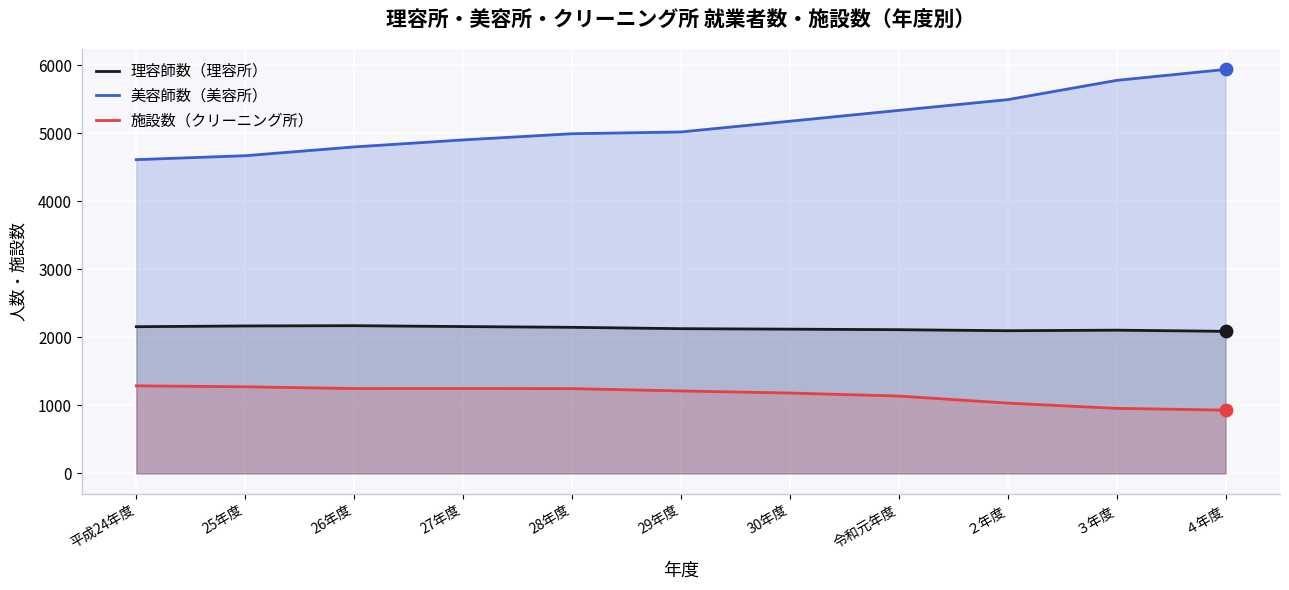

Which series has the largest Y range (max minus min)?

美容師数（美容所）